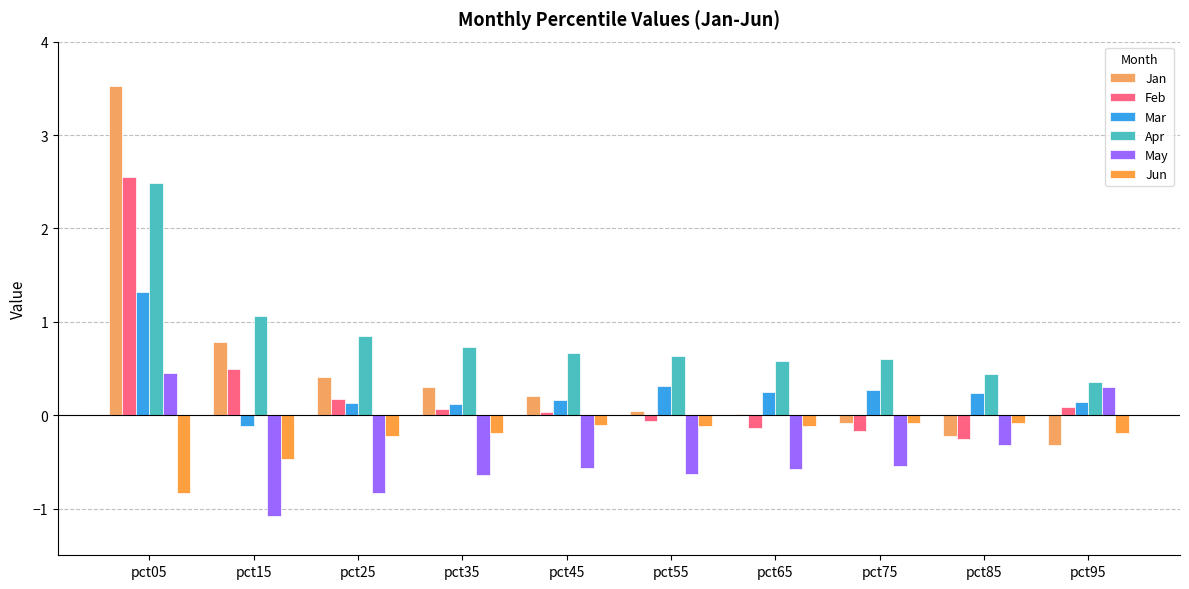

How many data points in Mar are above 0?

9